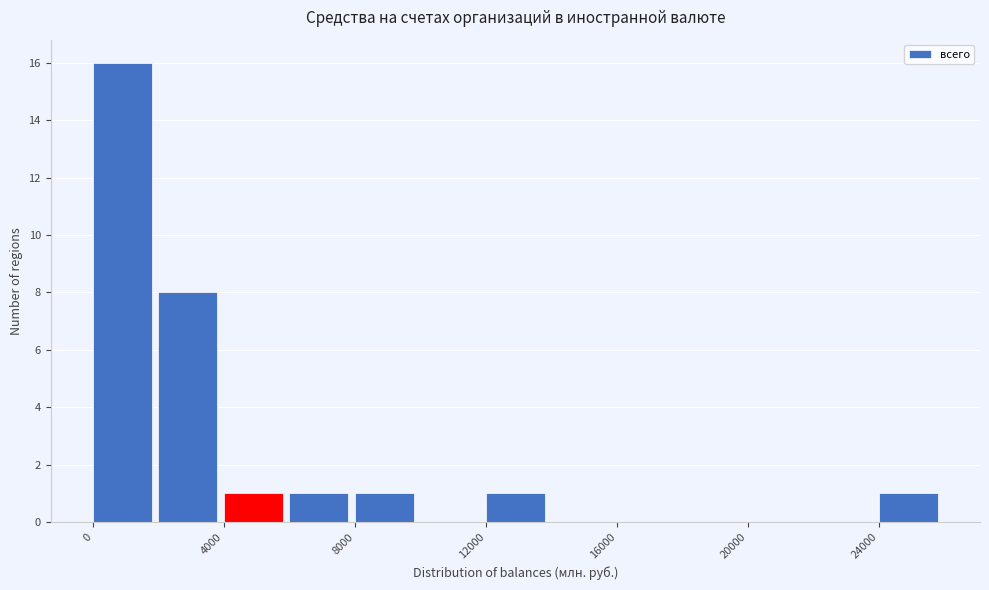

Over which range of the x-axis is the bar tallest?

0 to 2000